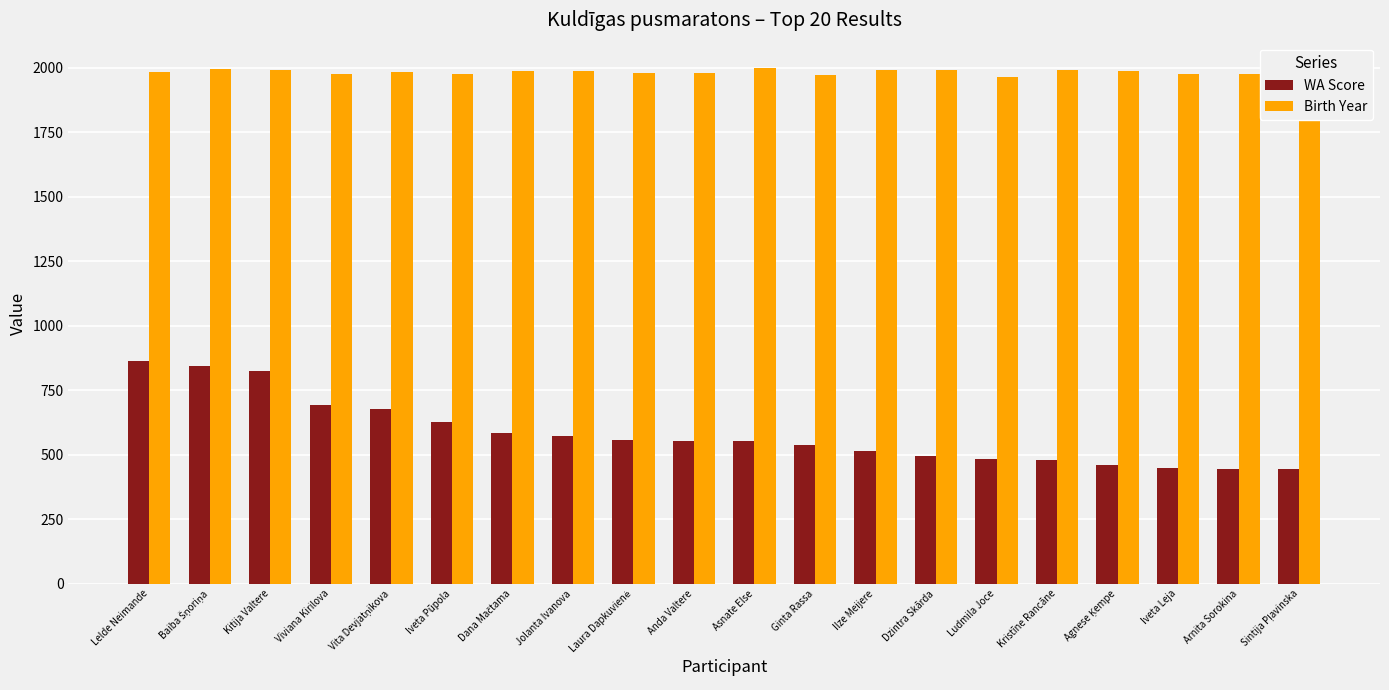

At Arnita Sorokina, list the series in order from largest to smallest.

Birth Year, WA Score